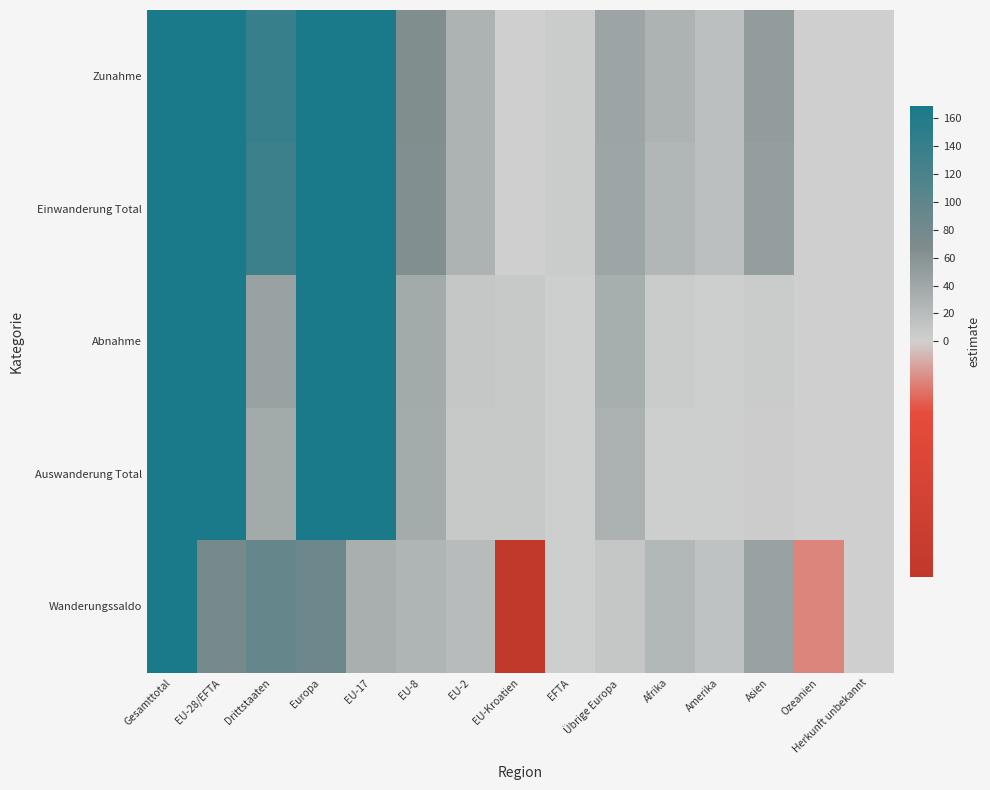

Reading left to right, transcribe all the data shown in this chart.

Zunahme: Gesamttotal=509	EU-28/EFTA=370	Drittstaaten=139	Europa=413	EU-17=271	EU-8=65	EU-2=29	EU-Kroatien=1	EFTA=4	Übrige Europa=43	Afrika=28	Amerika=16	Asien=51	Ozeanien=0	Herkunft unbekannt=1
Einwanderung Total: Gesamttotal=489	EU-28/EFTA=355	Drittstaaten=134	Europa=397	EU-17=258	EU-8=64	EU-2=28	EU-Kroatien=1	EFTA=4	Übrige Europa=42	Afrika=26	Amerika=16	Asien=49	Ozeanien=0	Herkunft unbekannt=1
Abnahme: Gesamttotal=340	EU-28/EFTA=294	Drittstaaten=46	Europa=328	EU-17=239	EU-8=38	EU-2=8	EU-Kroatien=7	EFTA=2	Übrige Europa=34	Afrika=4	Amerika=2	Asien=5	Ozeanien=1	Herkunft unbekannt=0
Auswanderung Total: Gesamttotal=310	EU-28/EFTA=272	Drittstaaten=38	Europa=302	EU-17=220	EU-8=36	EU-2=7	EU-Kroatien=7	EFTA=2	Übrige Europa=30	Afrika=2	Amerika=2	Asien=3	Ozeanien=1	Herkunft unbekannt=0
Wanderungssaldo: Gesamttotal=169	EU-28/EFTA=76	Drittstaaten=93	Europa=85	EU-17=32	EU-8=27	EU-2=21	EU-Kroatien=-6	EFTA=2	Übrige Europa=9	Afrika=24	Amerika=14	Asien=46	Ozeanien=-1	Herkunft unbekannt=1